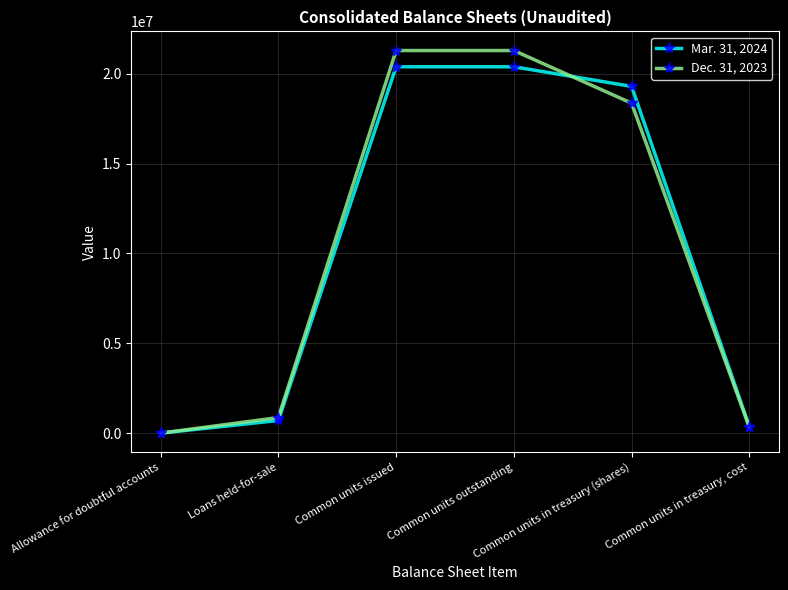

How many data points does each series have?

6